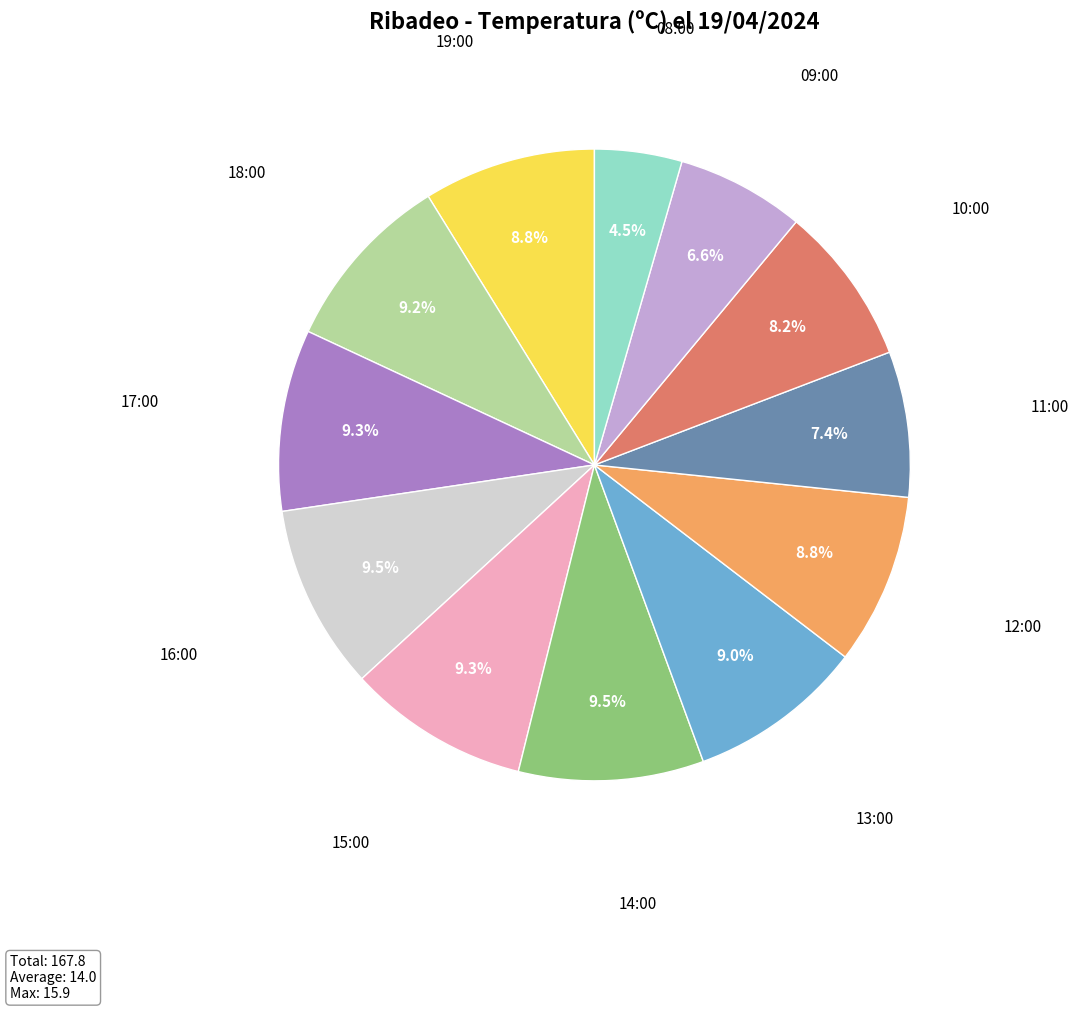

Does any single category account for the majority?

No